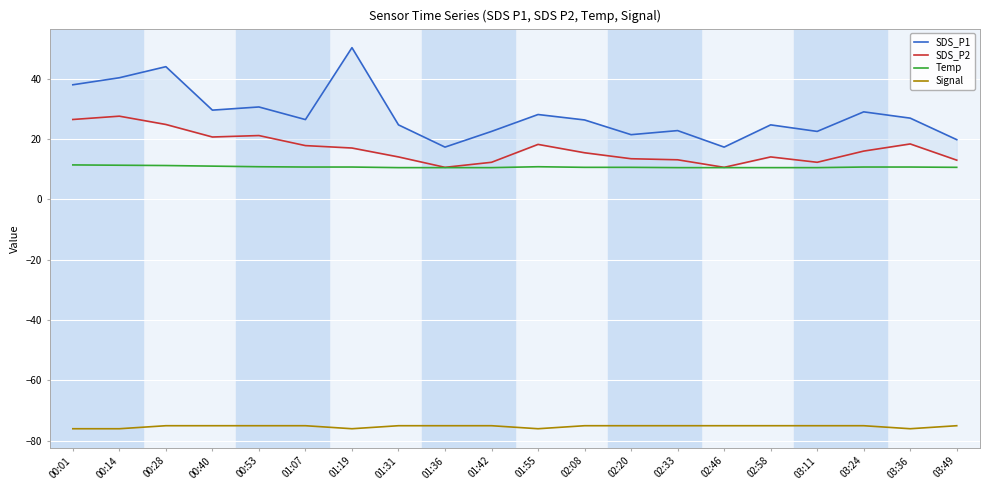

In Temp, how many points are higher than both neighbors (excluding endpoints)?

1